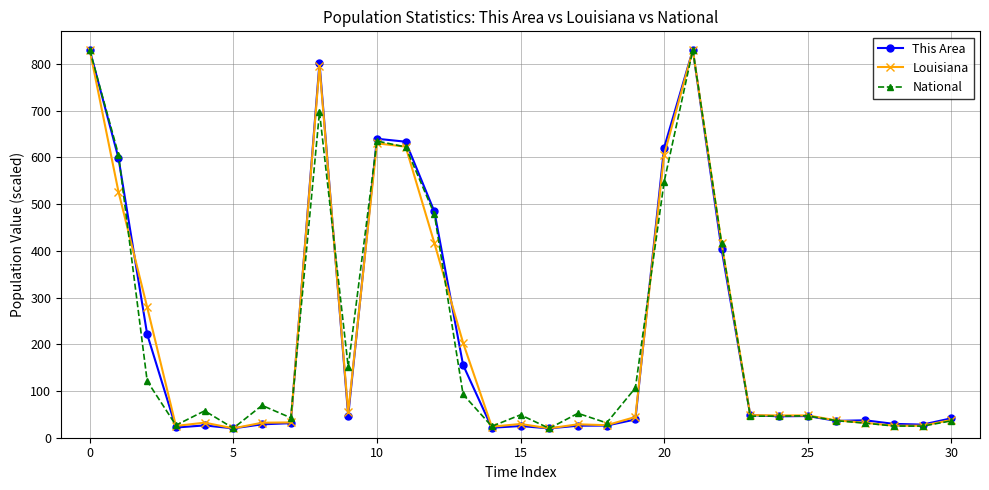

True or false: This Area has more than 0 points higher than both neighbors.

True